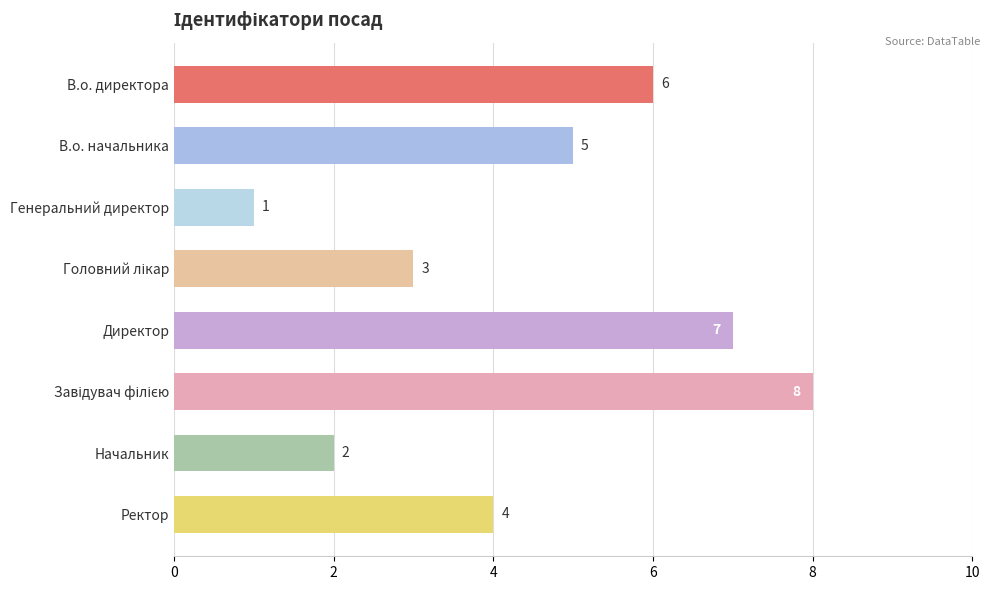

The chart shows a value of 7 at Ректор. True or false?

False